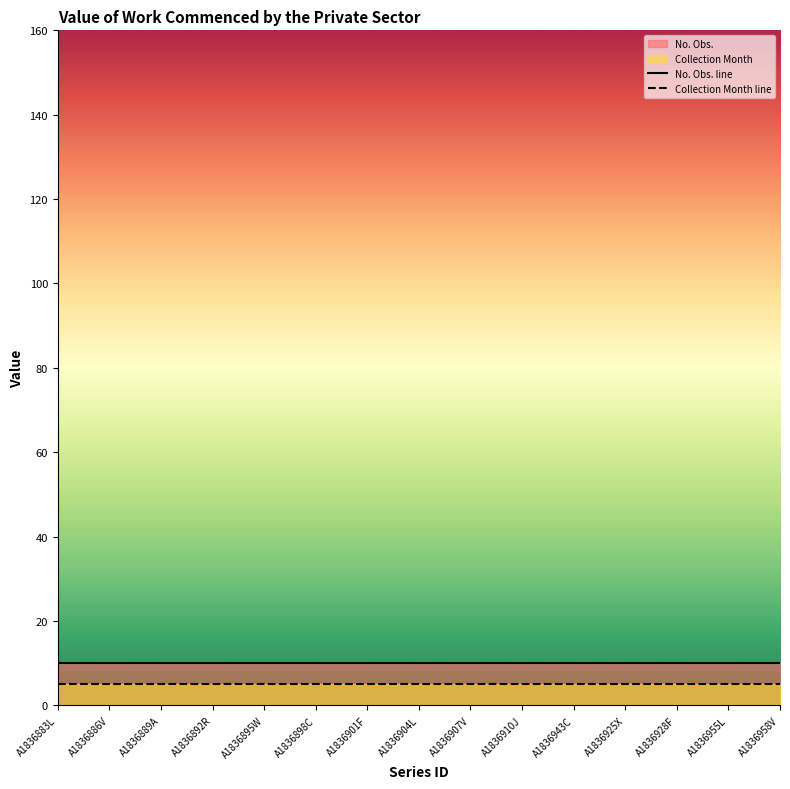

At which category is the sum across all series the highest?

A1836883L